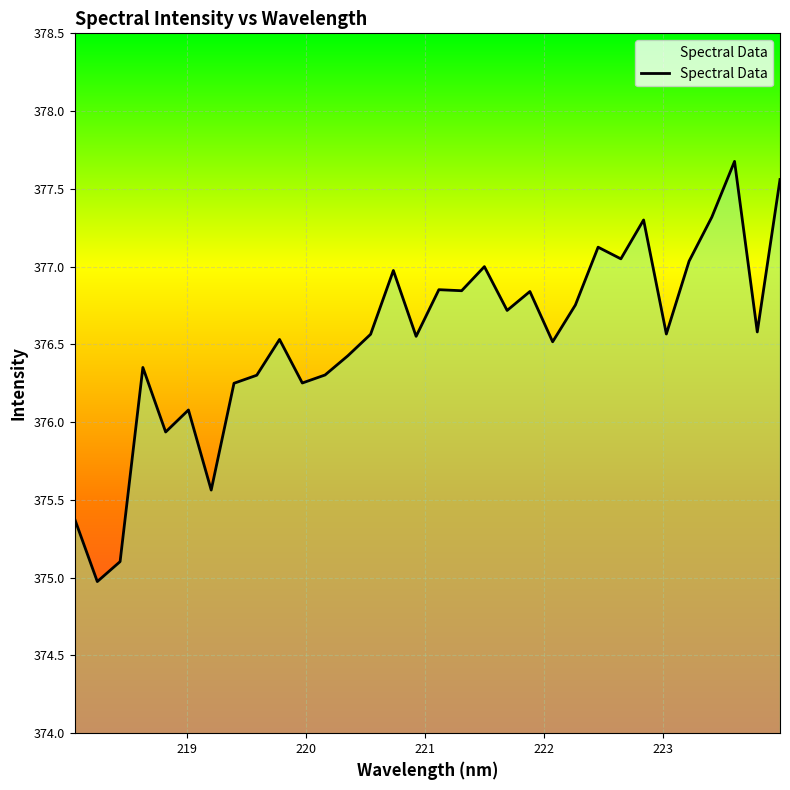

What is the maximum value shown in the chart?

377.7